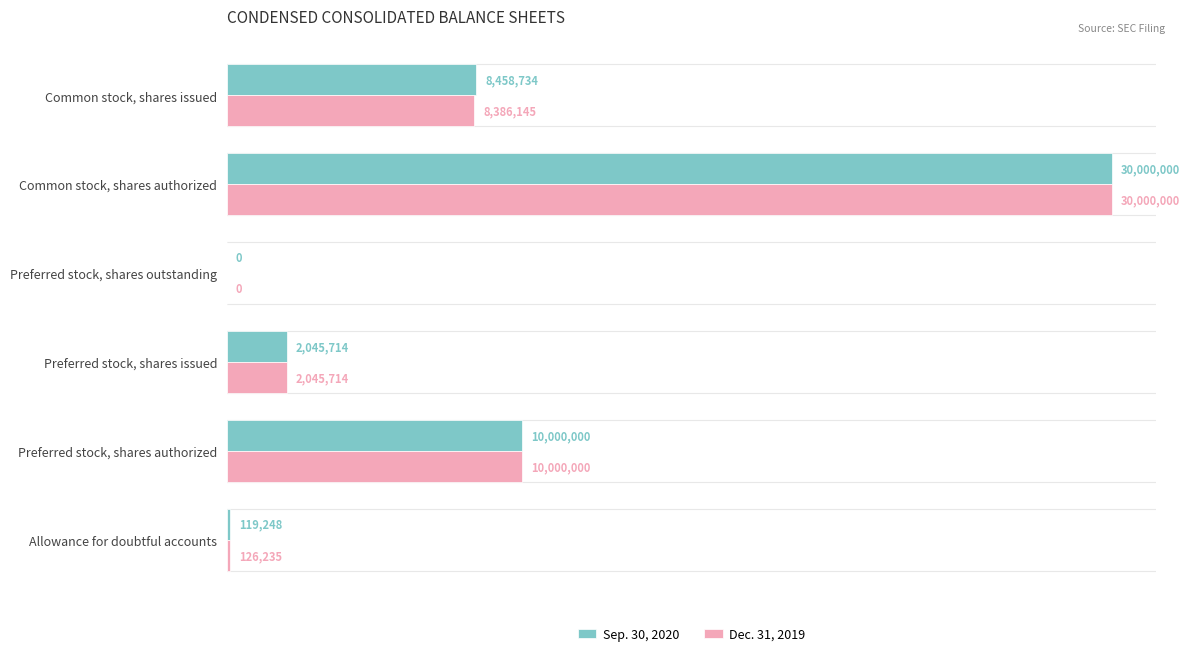

What are all the series names shown in the legend?

Sep. 30, 2020, Dec. 31, 2019